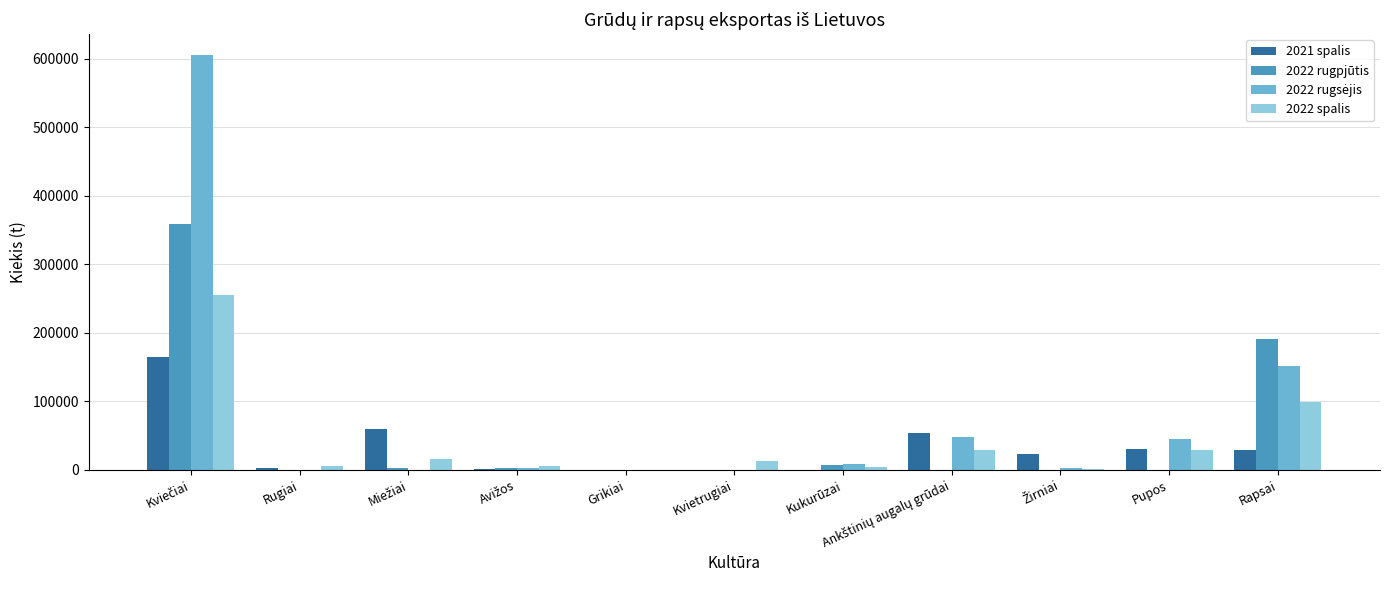

What is the maximum value shown in the chart?

605429.9